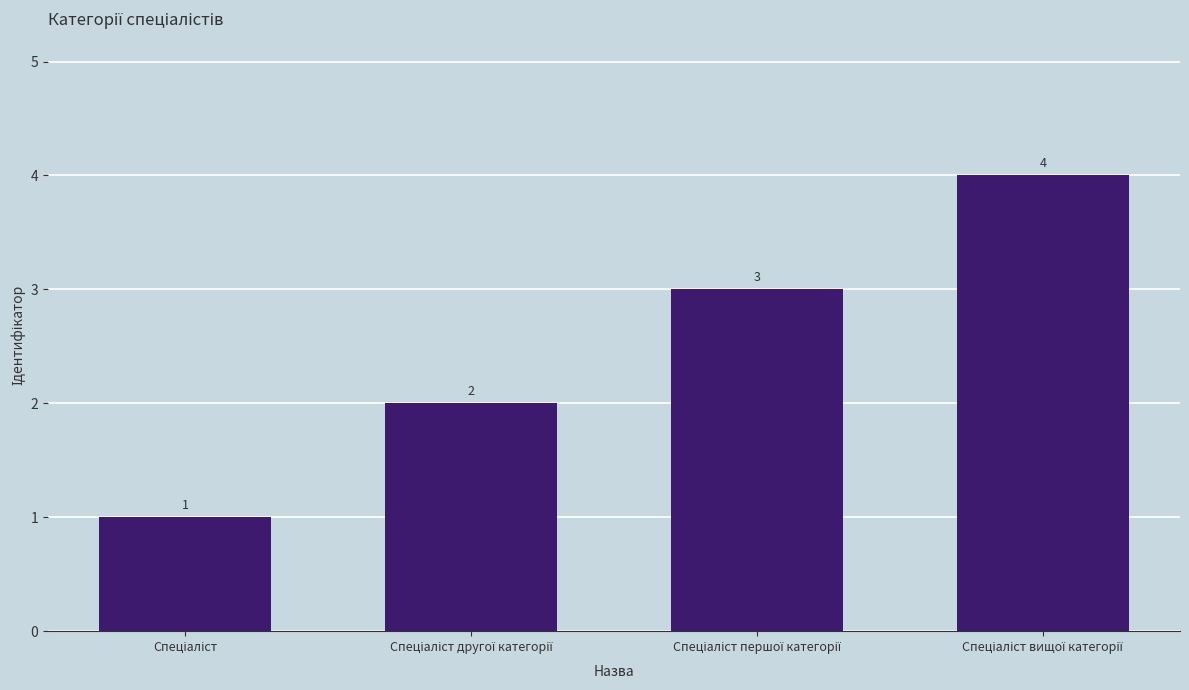

What is the greatest value displayed?

4